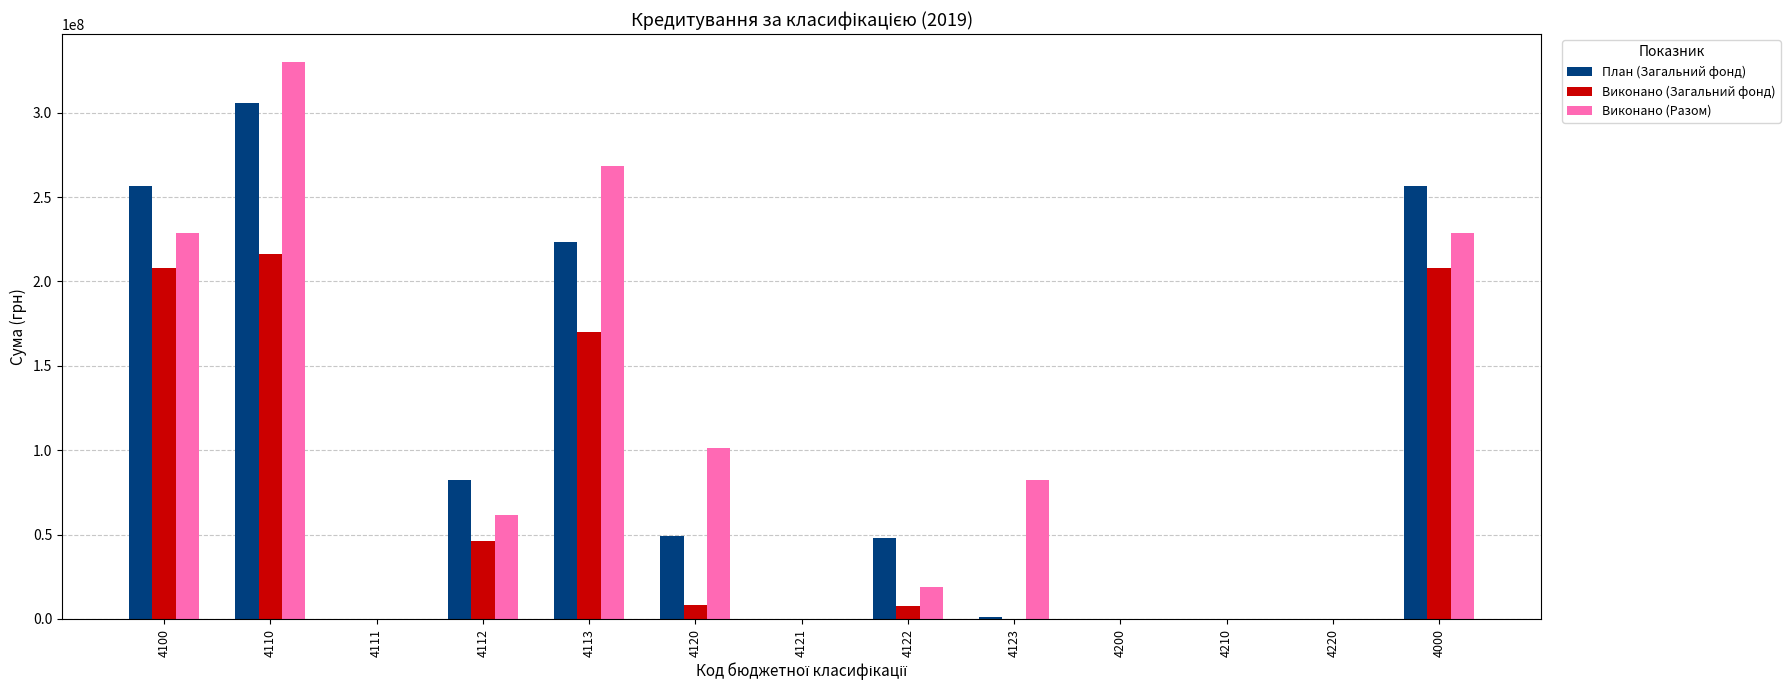

What is the total value across all series at 4113?

661713510.8